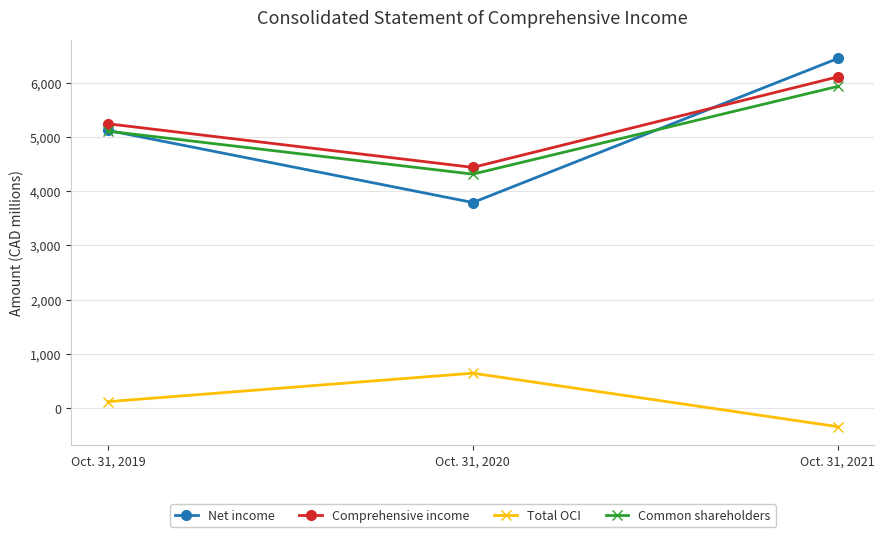

What is the value of the Total OCI point at the 3rd from the left?

-339